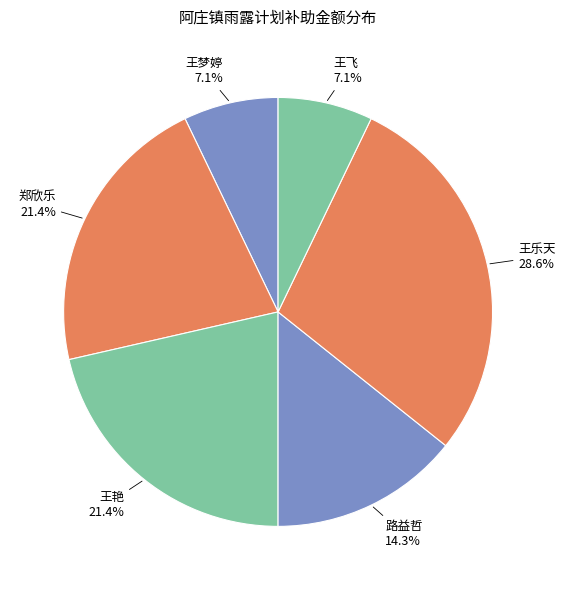

Approximately how many times larger is the value at 王梦婷 compared to 王飞?

1.0